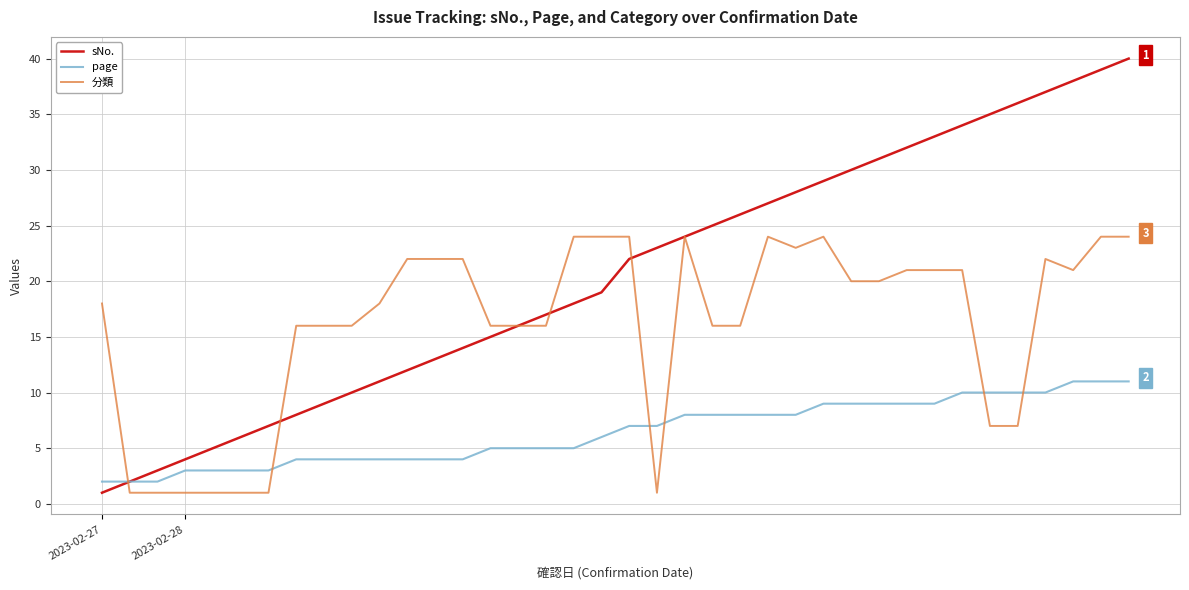

After their last crossing, which series has the higher values: 分類 or page?

分類